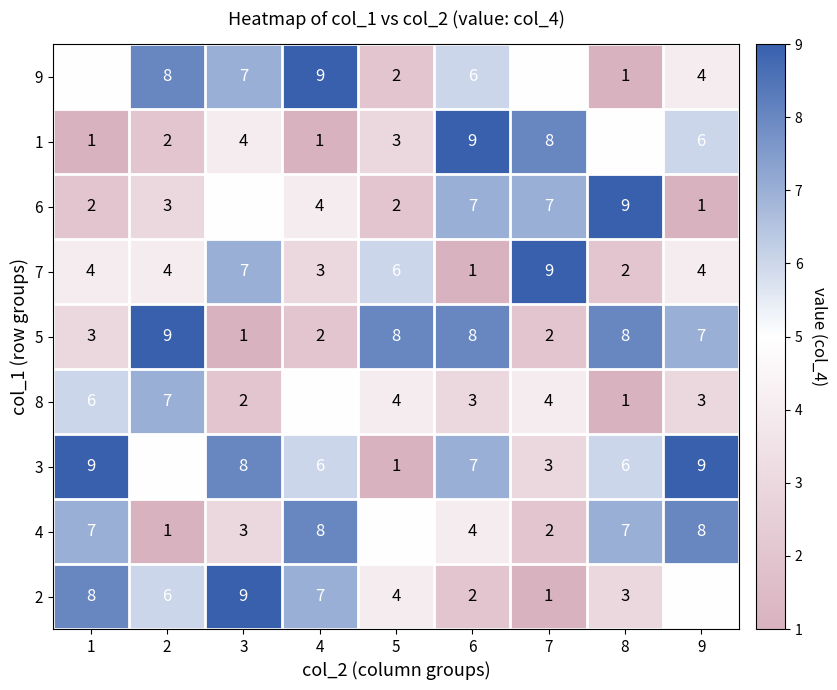

What is the spread (max minus min) of values at 8?

8